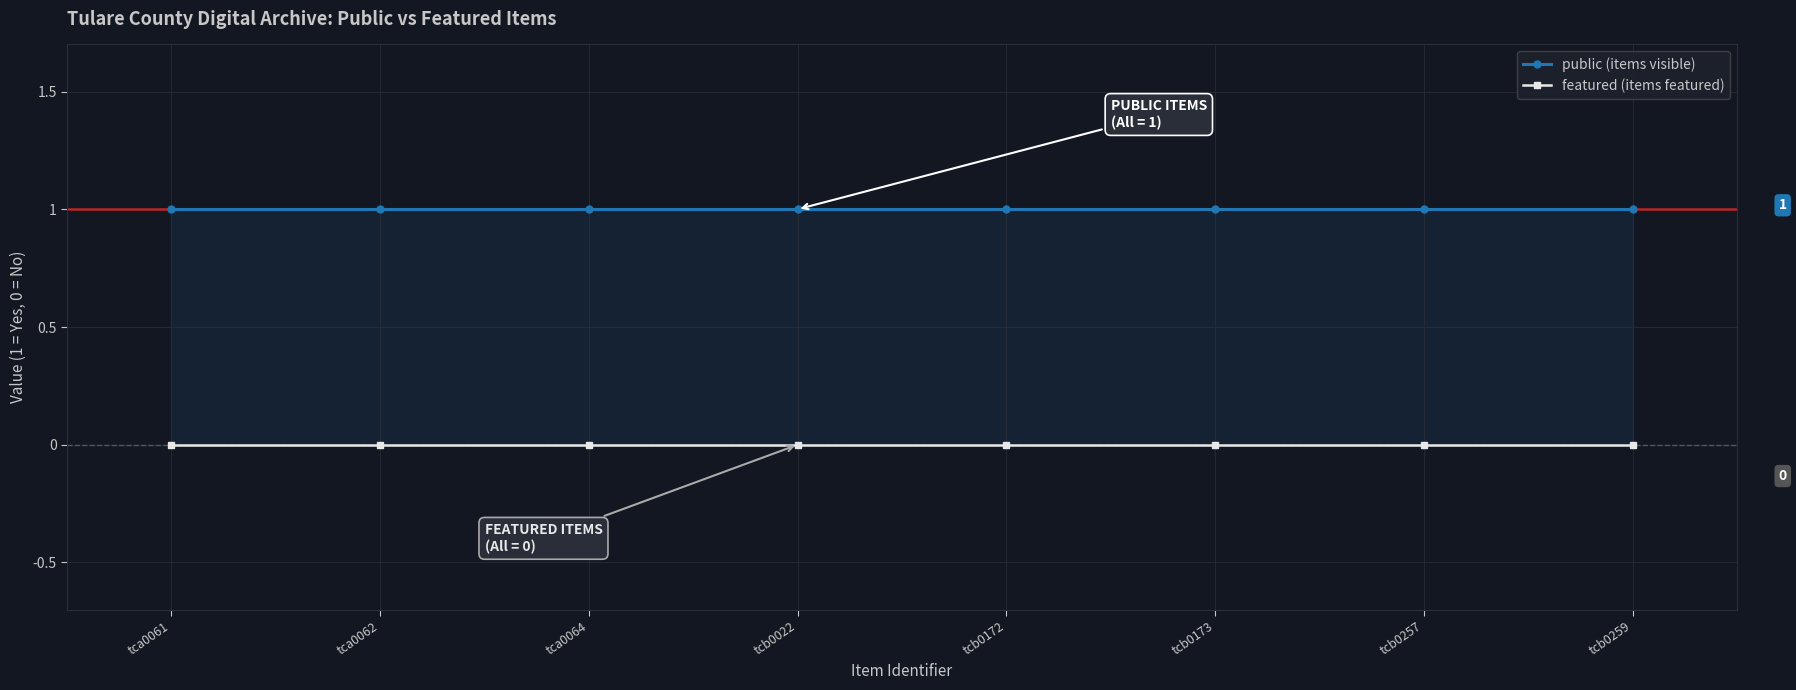

What is the label of the 7th point from the left?

tcb0257